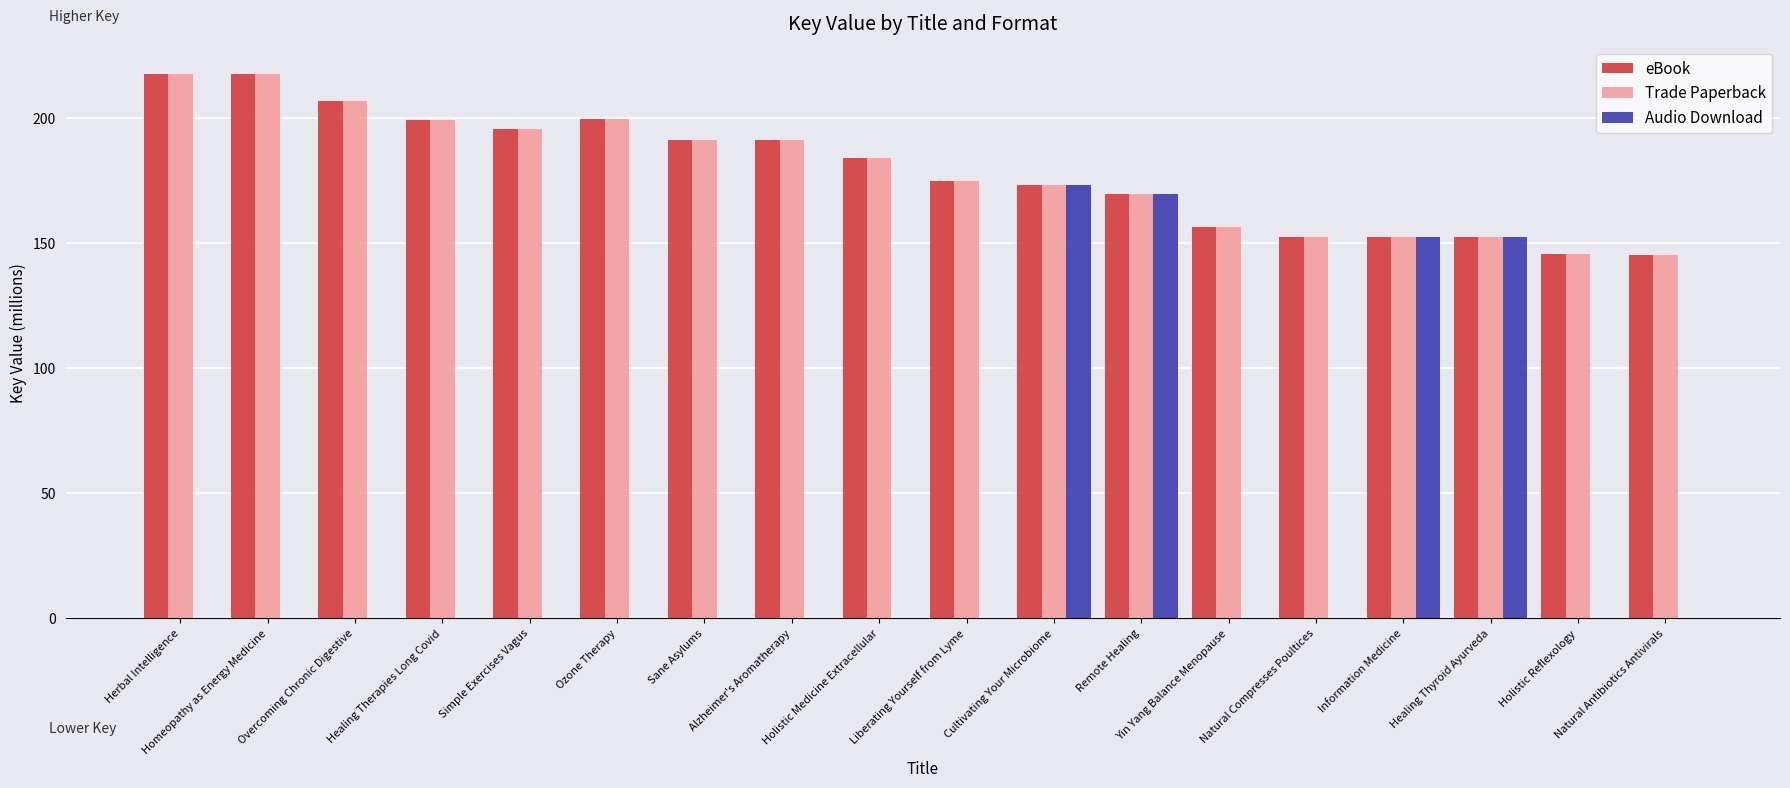

What is the highest value of the Audio Download series?

173.1